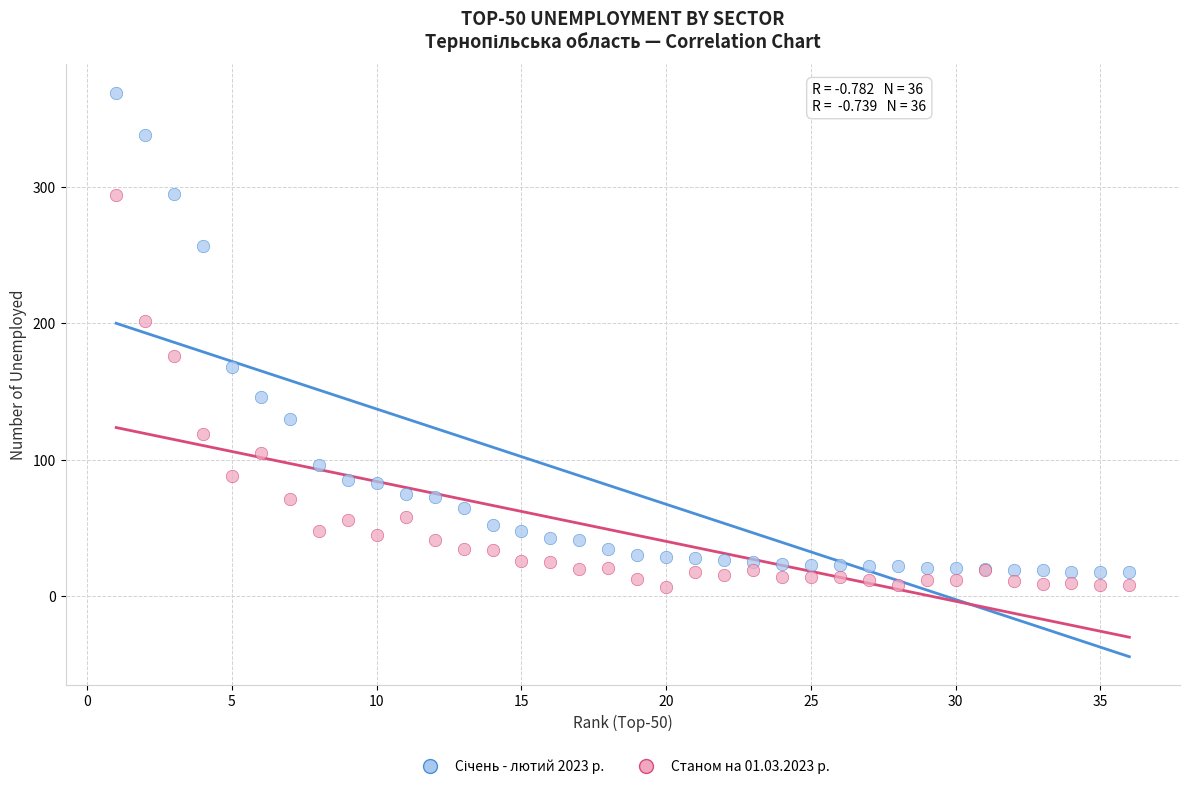

What is the X range (max minus min) for the scatter plot?

35